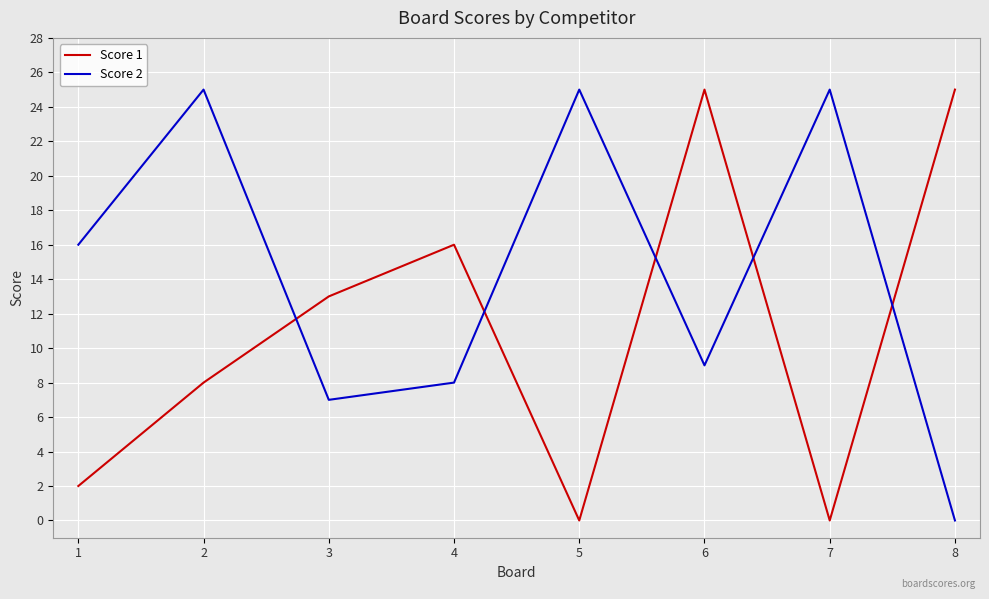

Is the value of Score 1 at 7 greater than the value of Score 2 at 2?

No